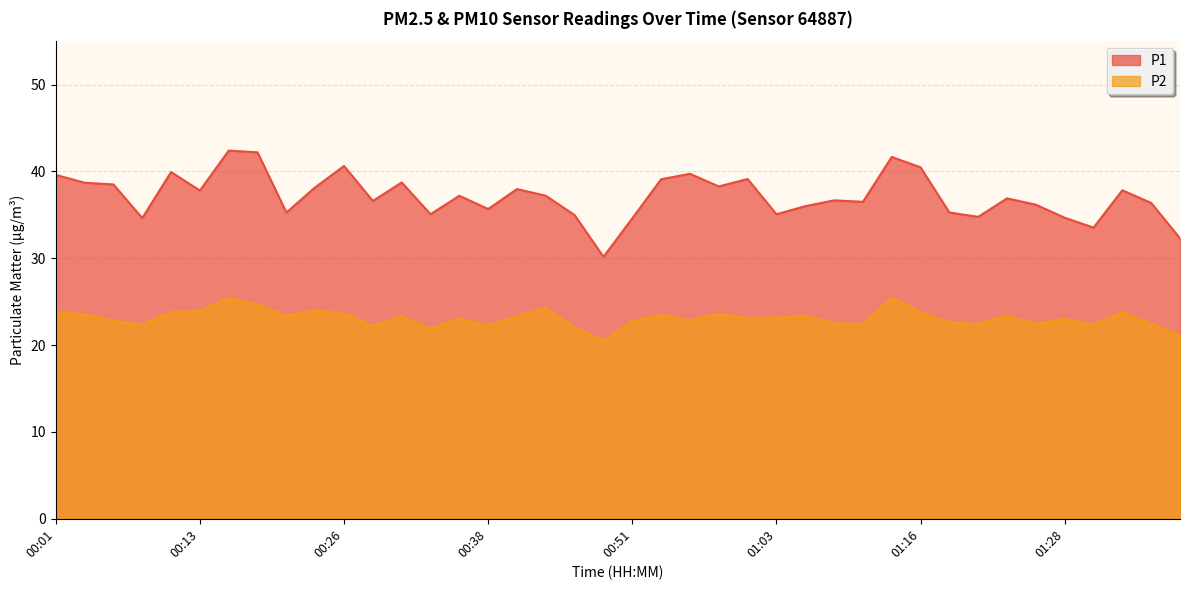

At which category is the sum across all series the highest?

00:16